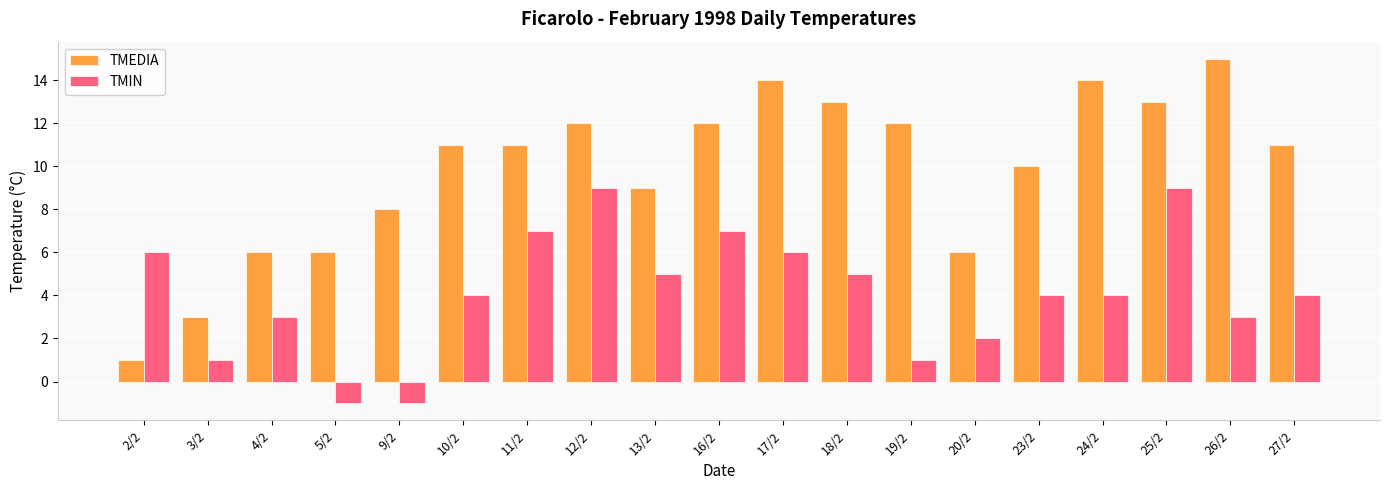

What is the label of the 15th bar from the left?

23/2